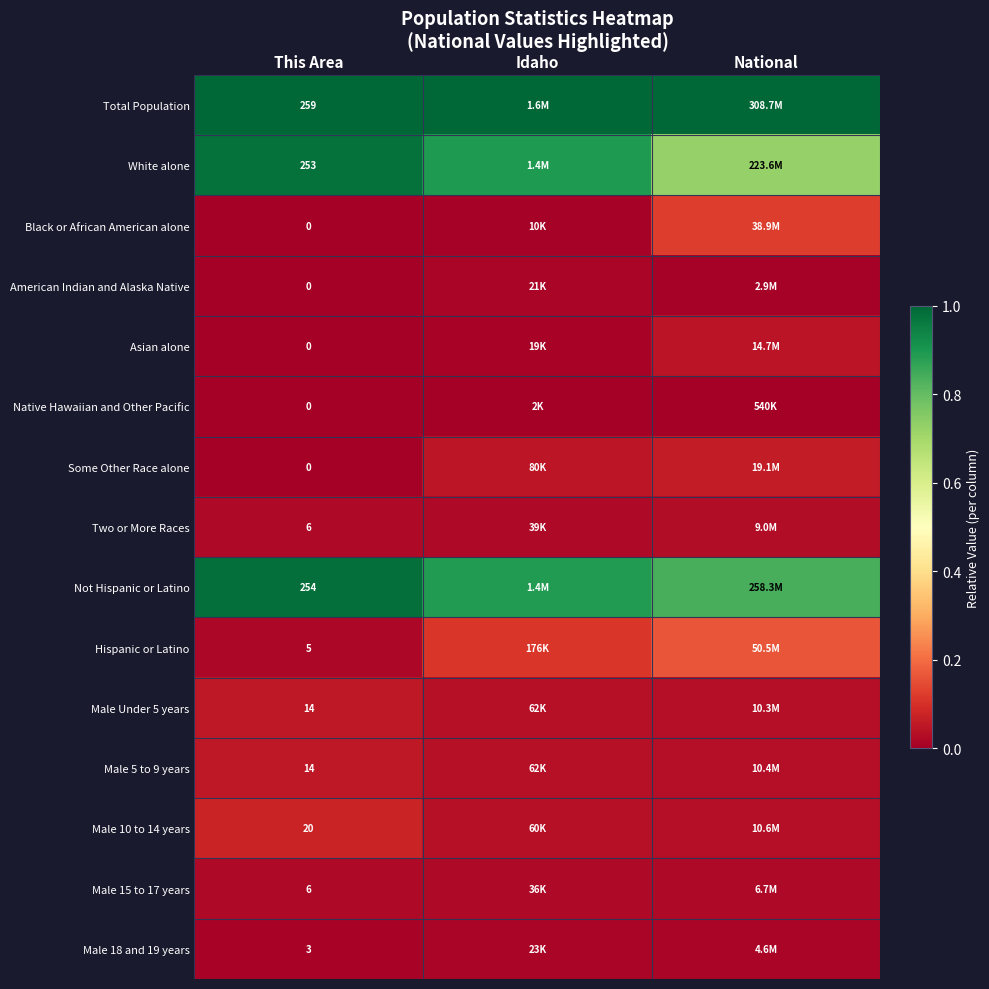

Is it true that Male 5 to 9 years equals 0.0 at National?

False